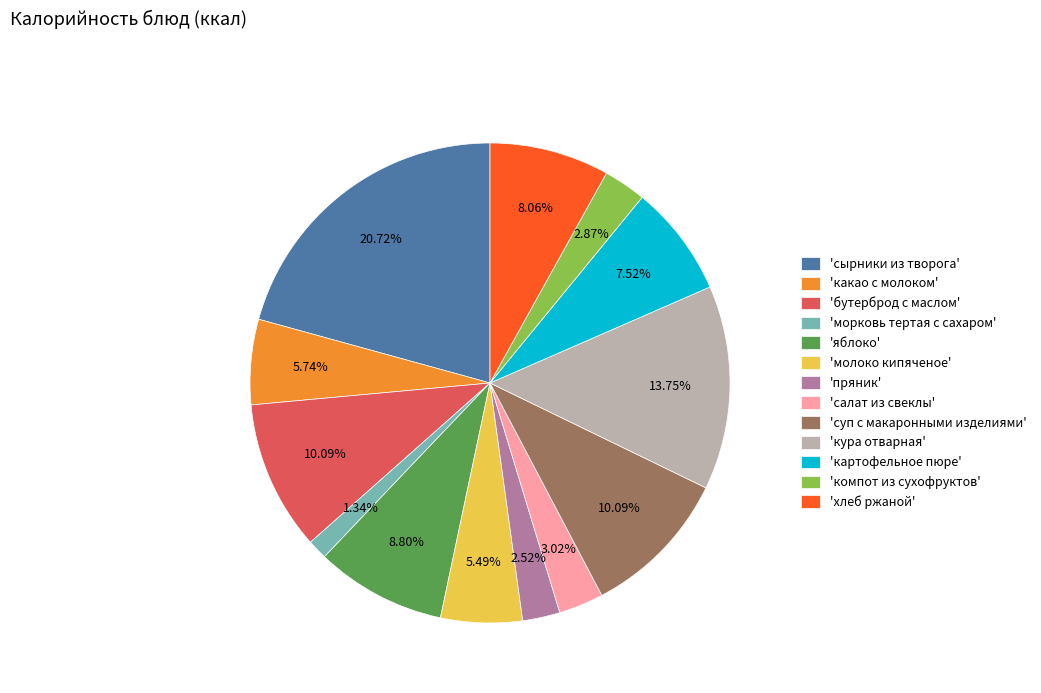

Approximately how many times larger is the value at 'бутерброд с маслом' compared to 'картофельное пюре'?

1.3